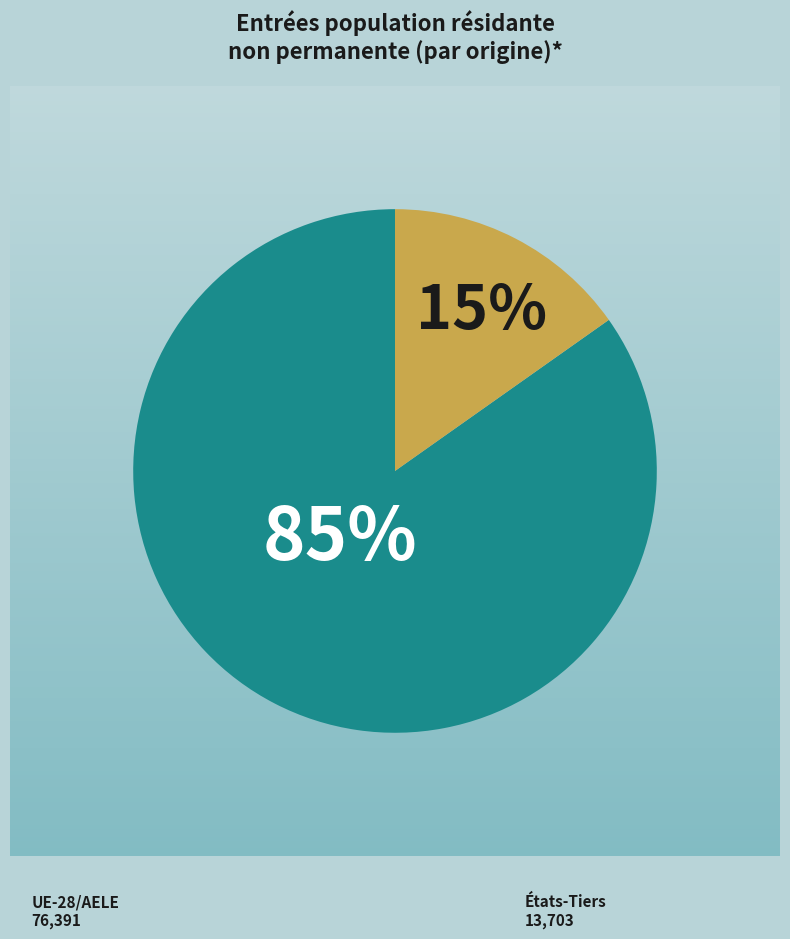

Which has a higher value, États-Tiers or UE-28/AELE?

UE-28/AELE